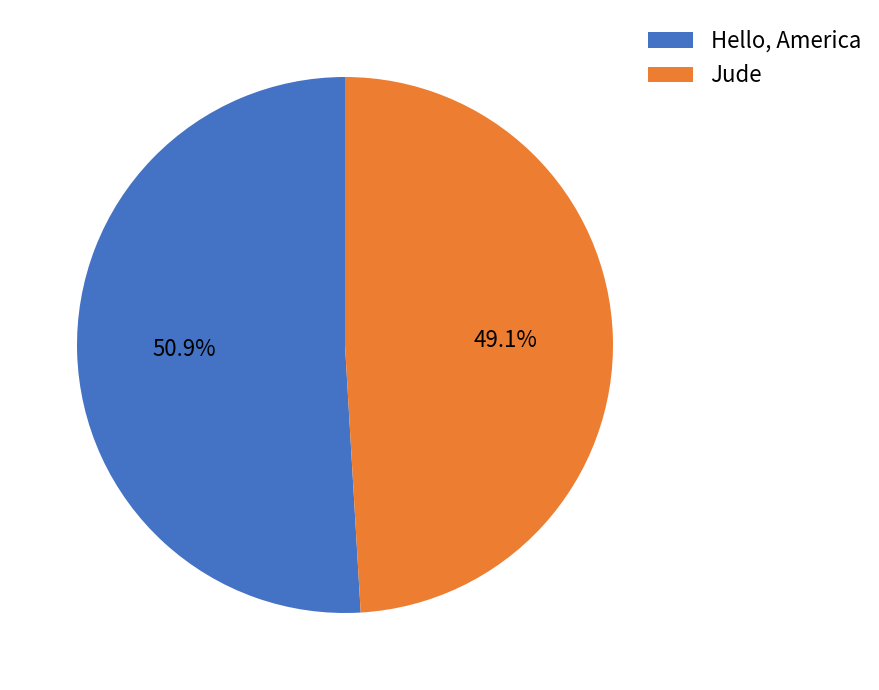

To the nearest percent, what portion does Hello, America represent?

51%